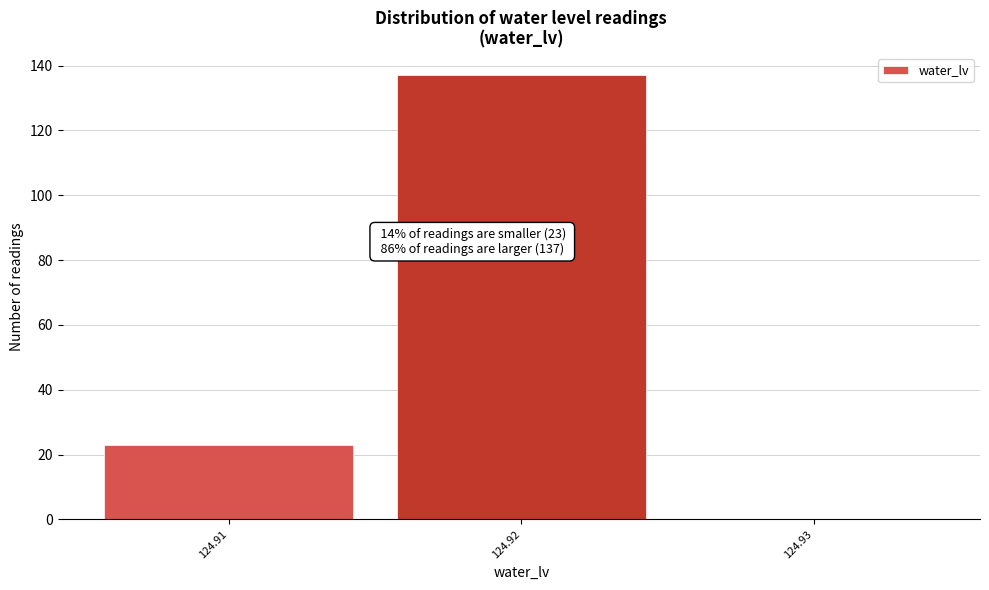

Which range on the x-axis has the tallest bar?

124.915 to 124.925